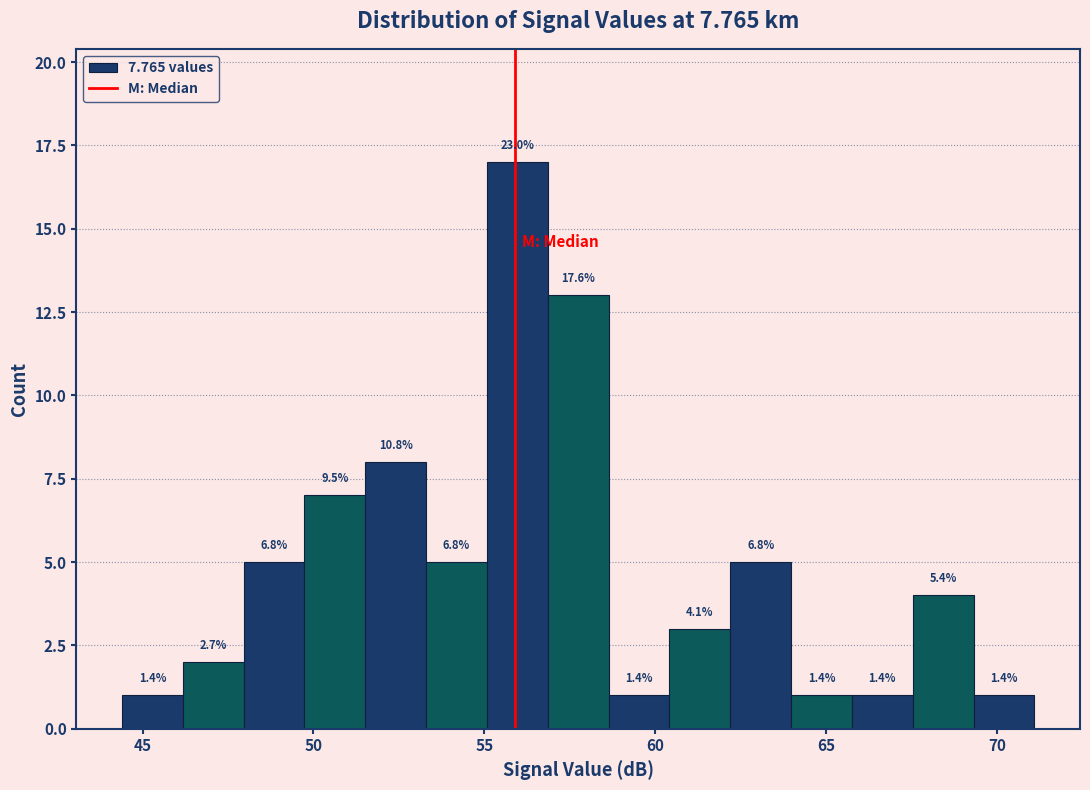

Around what value on the x-axis is the tallest bar? Give the approximate position of its centre, as read against the axis.

56.0